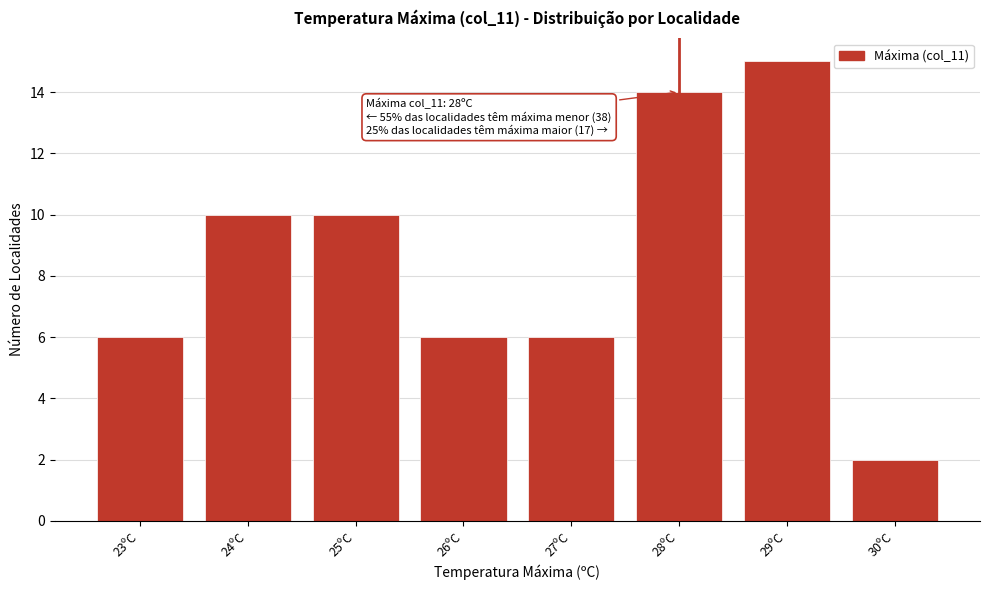

Reading right to left, extract all data points from this chart.

30ºC=2	29ºC=15	28ºC=14	27ºC=6	26ºC=6	25ºC=10	24ºC=10	23ºC=6